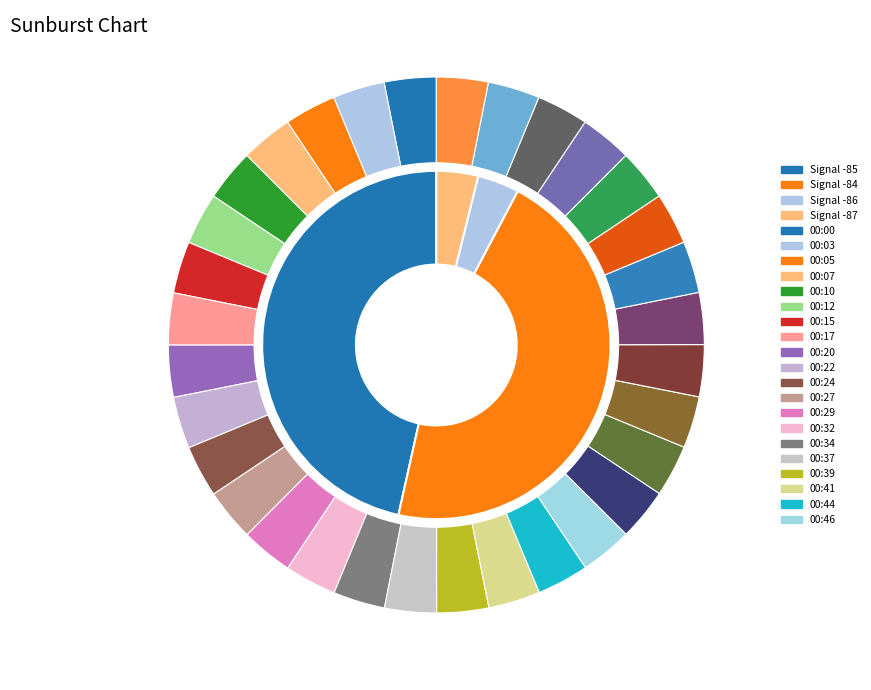

What is the smallest slice in the pie chart?

00:05